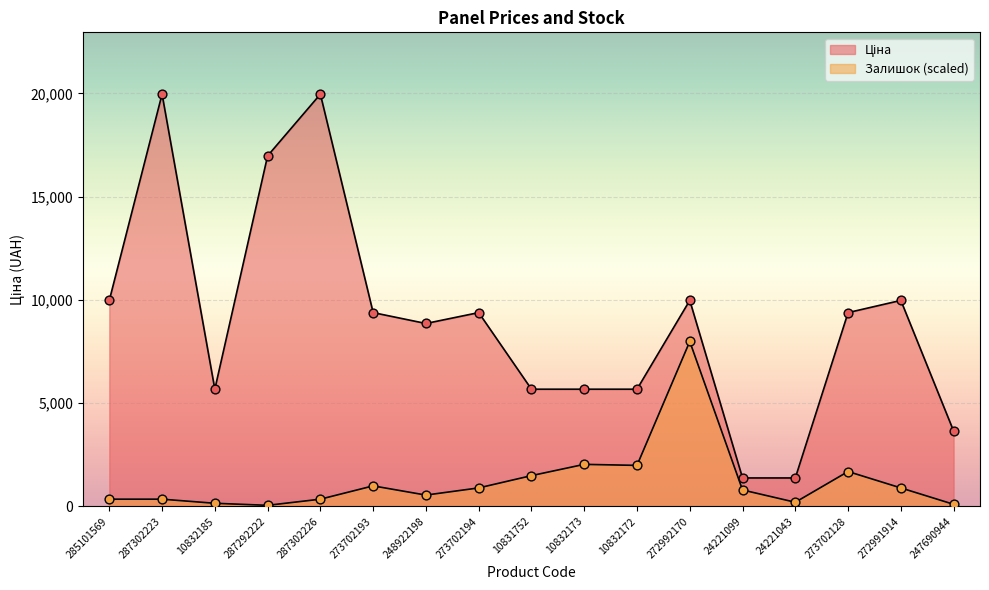

Which series reaches the minimum Y coordinate?

Залишок